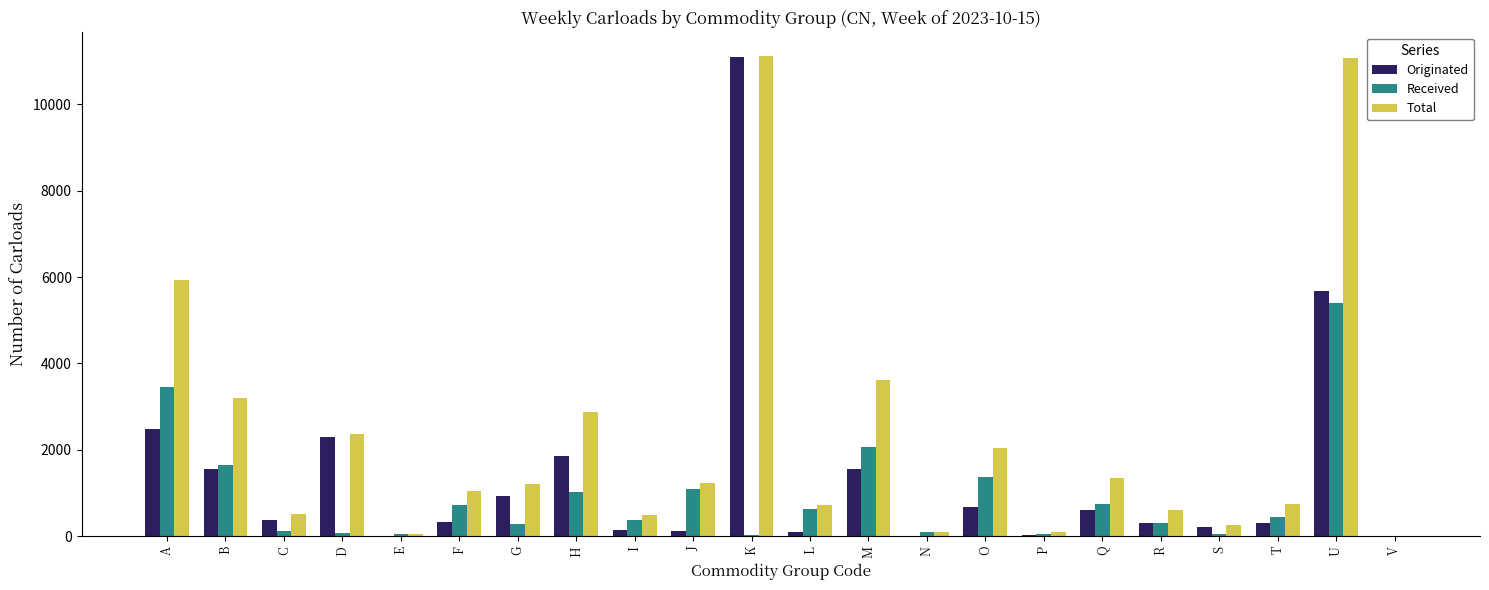

Is the value of Originated at R greater than the value of Received at Q?

No